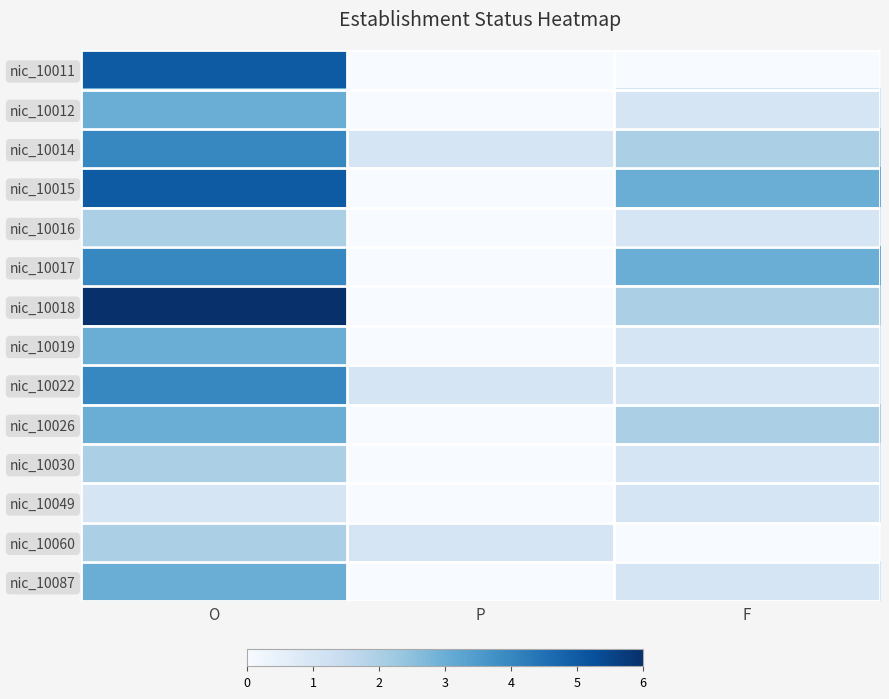

Rank the series at O from lowest to highest value.

nic_10049, nic_10016, nic_10030, nic_10060, nic_10012, nic_10019, nic_10026, nic_10087, nic_10014, nic_10017, nic_10022, nic_10011, nic_10015, nic_10018